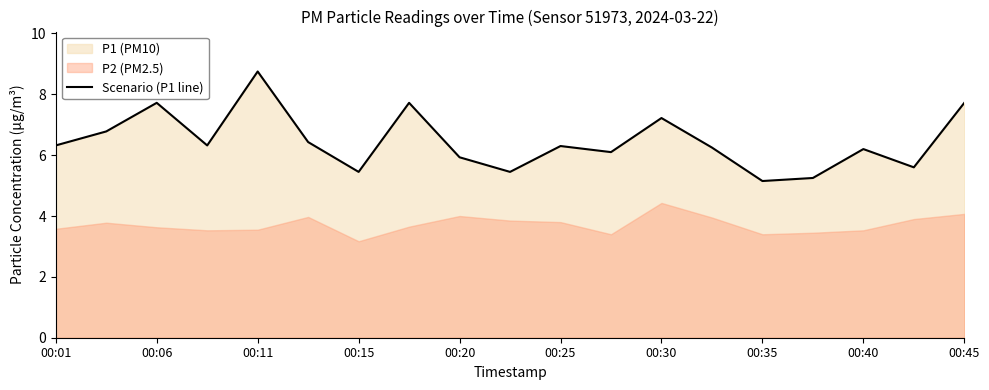

What is the difference between the second highest and second lowest values?

2.5